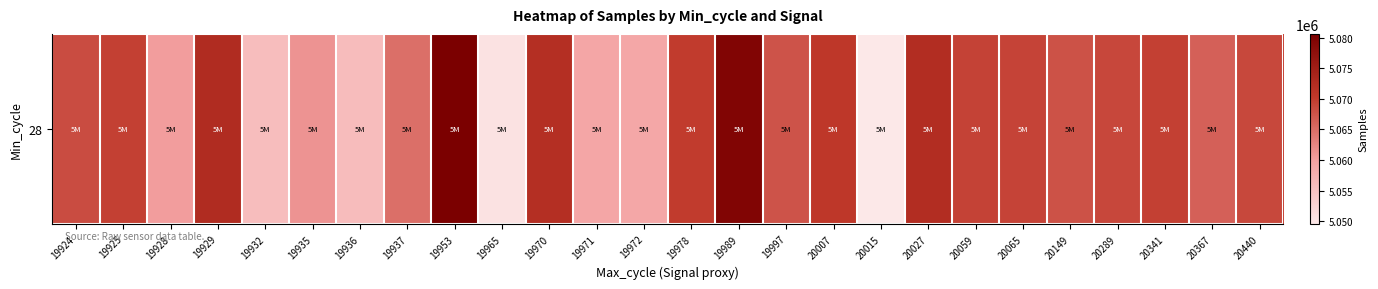

What is the maximum value shown in the chart?

5080628